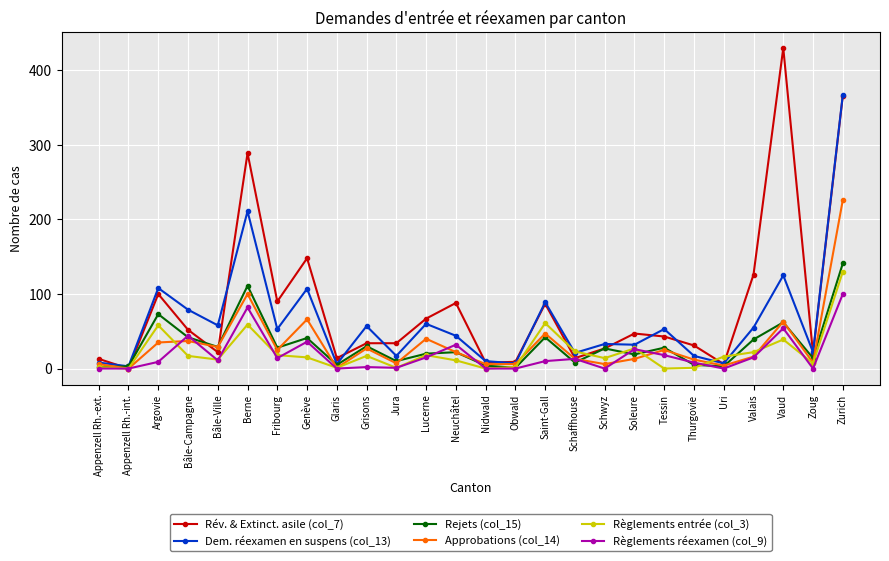

Where is the first local maximum for Dem. réexamen en suspens (col_13)?

Argovie